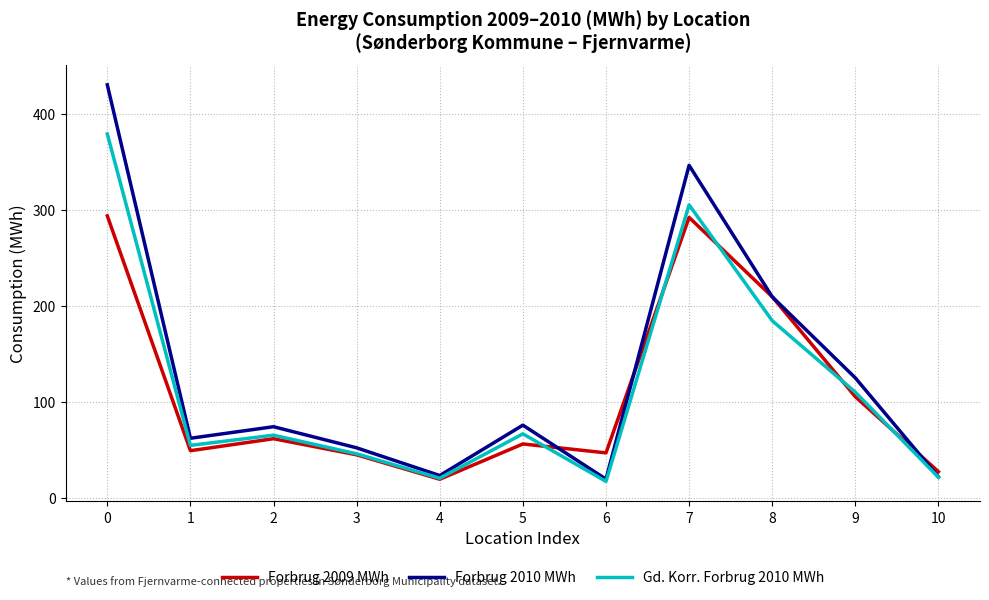

Rank the series by their maximum value, from highest to lowest.

Forbrug 2010 MWh, Gd. Korr. Forbrug 2010 MWh, Forbrug 2009 MWh